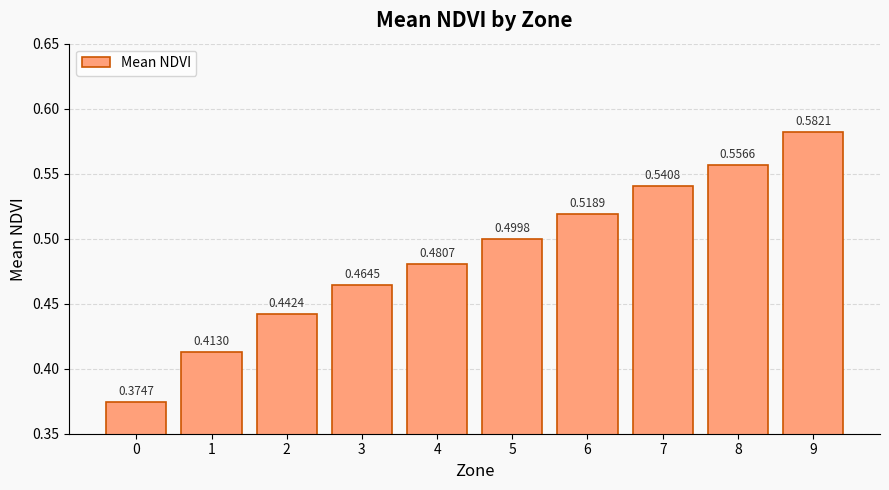

Which has a higher value, 2 or 3?

3